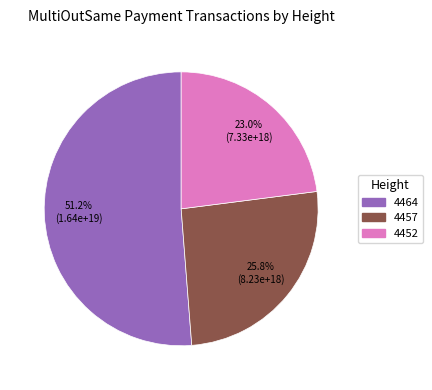

Which category has the smallest portion of the pie?

4452